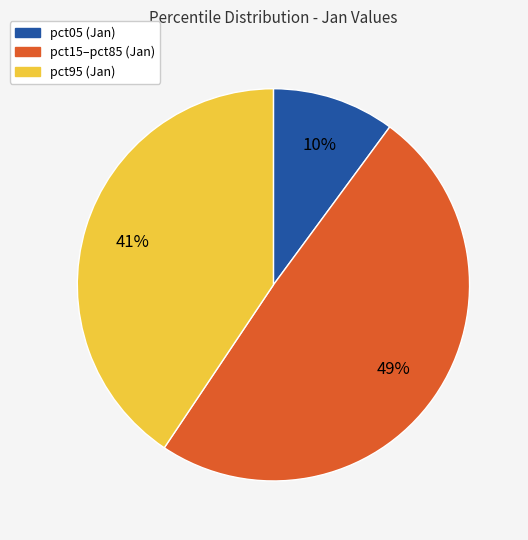

How many slices are in this pie chart?

3